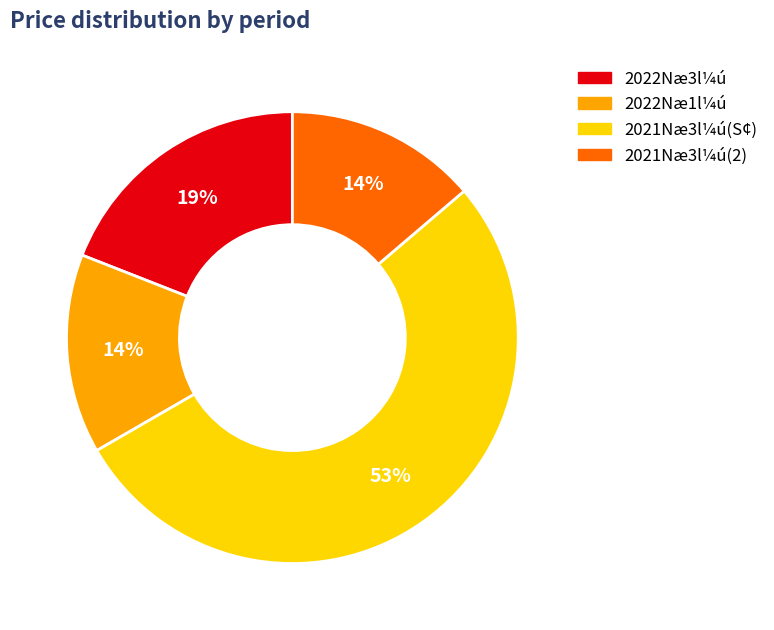

To the nearest percent, what is the difference between the largest and smallest slice percentages?

39%